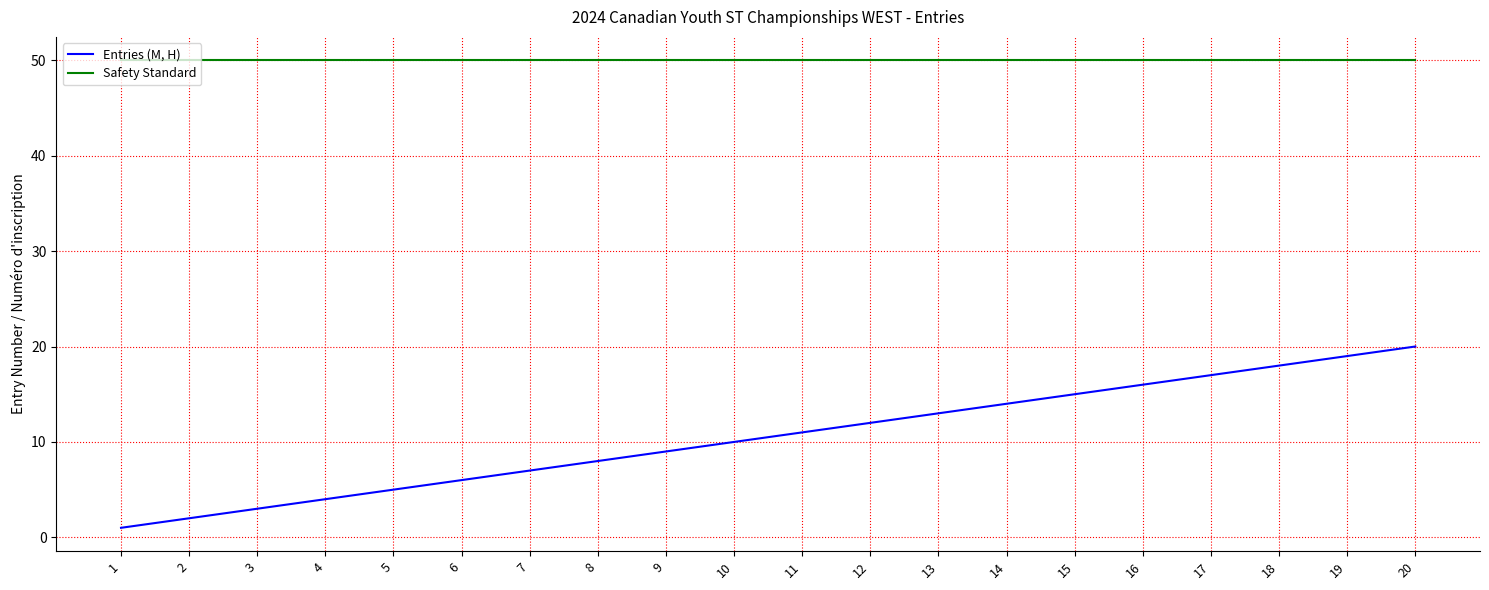

Which series changed the most between 5 and 17?

Entries (M, H)